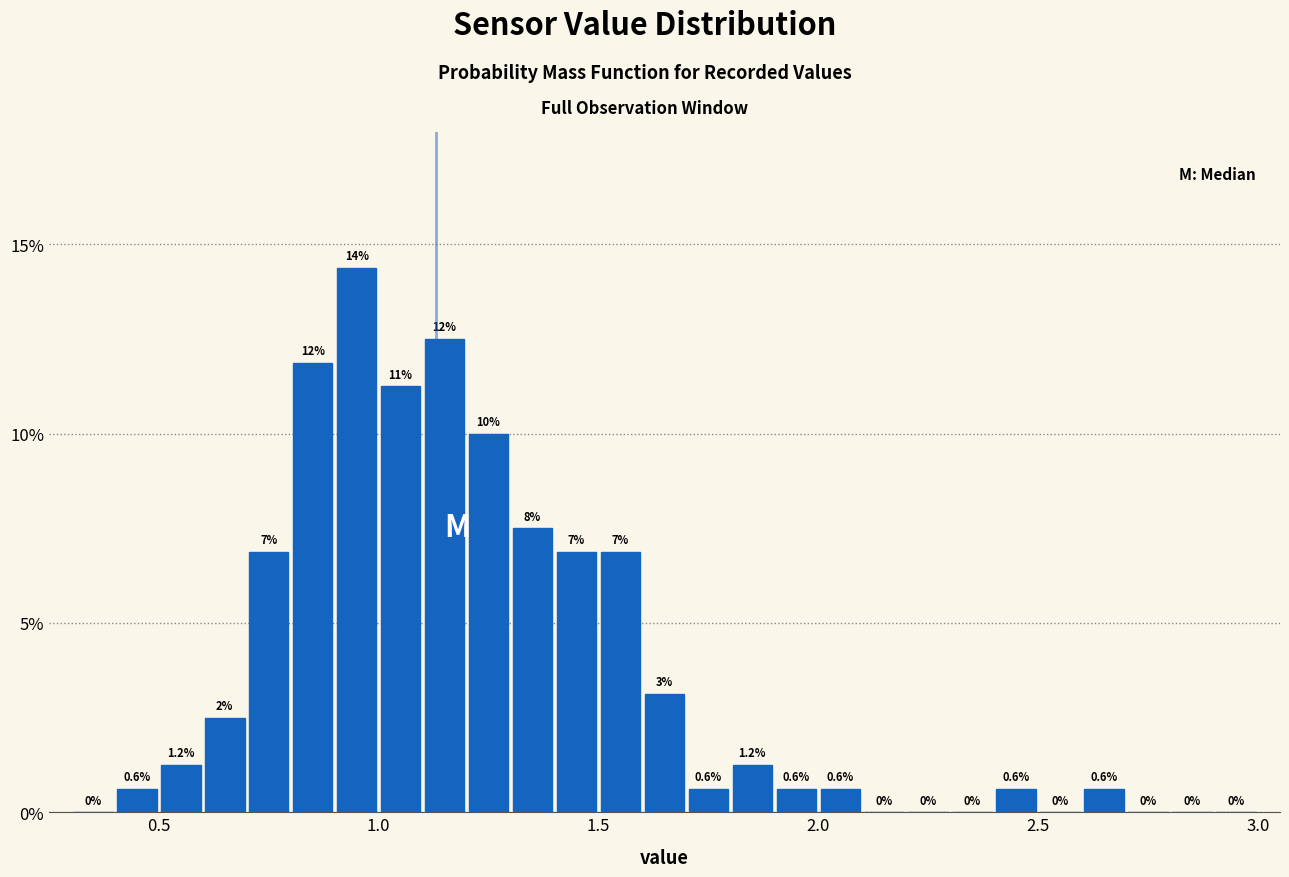

Around what value on the x-axis is the tallest bar? Give the approximate position of its centre, as read against the axis.

0.95